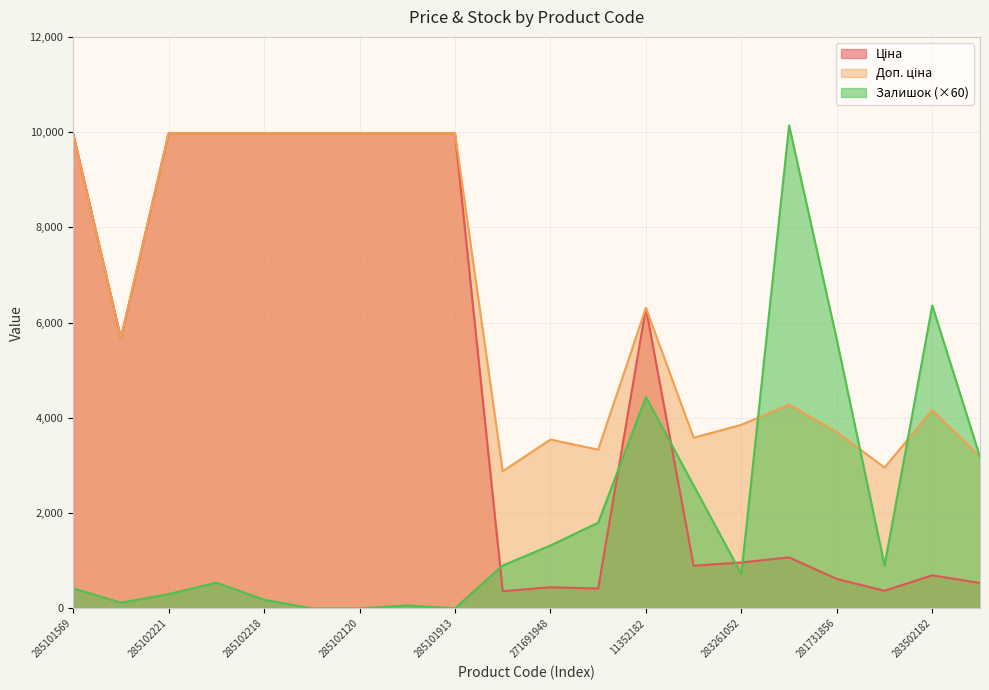

How many values in the Ціна series are below 5673?

10